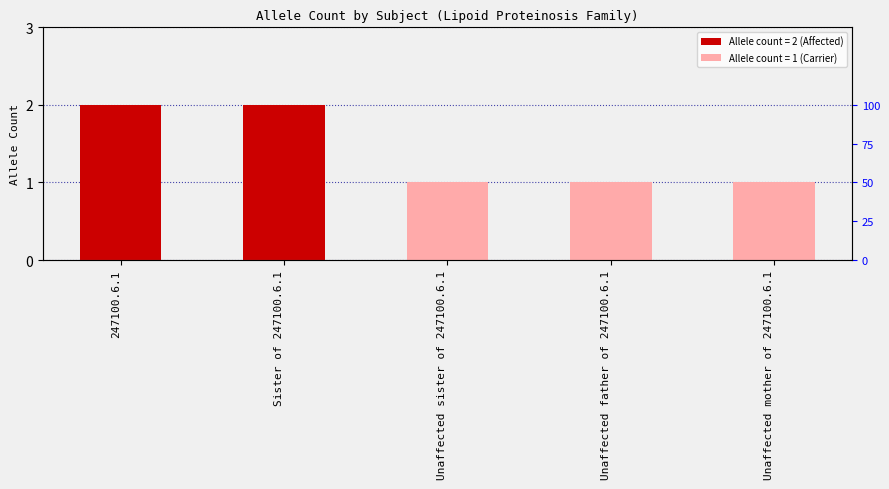

Rank the categories by value from highest to lowest.

247100.6.1, Sister of 247100.6.1, Unaffected sister of 247100.6.1, Unaffected father of 247100.6.1, Unaffected mother of 247100.6.1